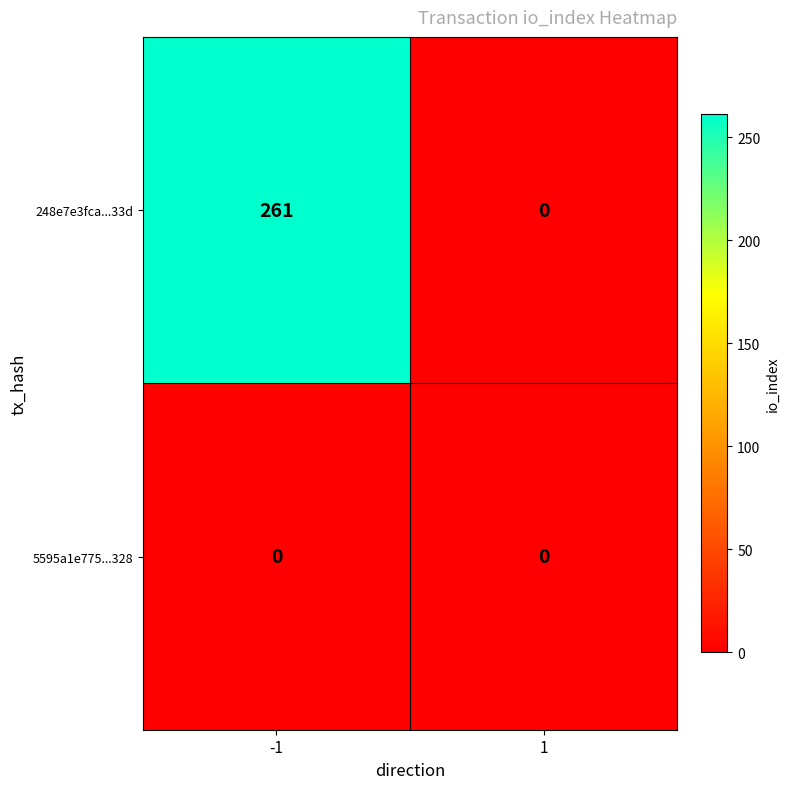

Which series has the largest range (max minus min)?

248e7e3fca...33d